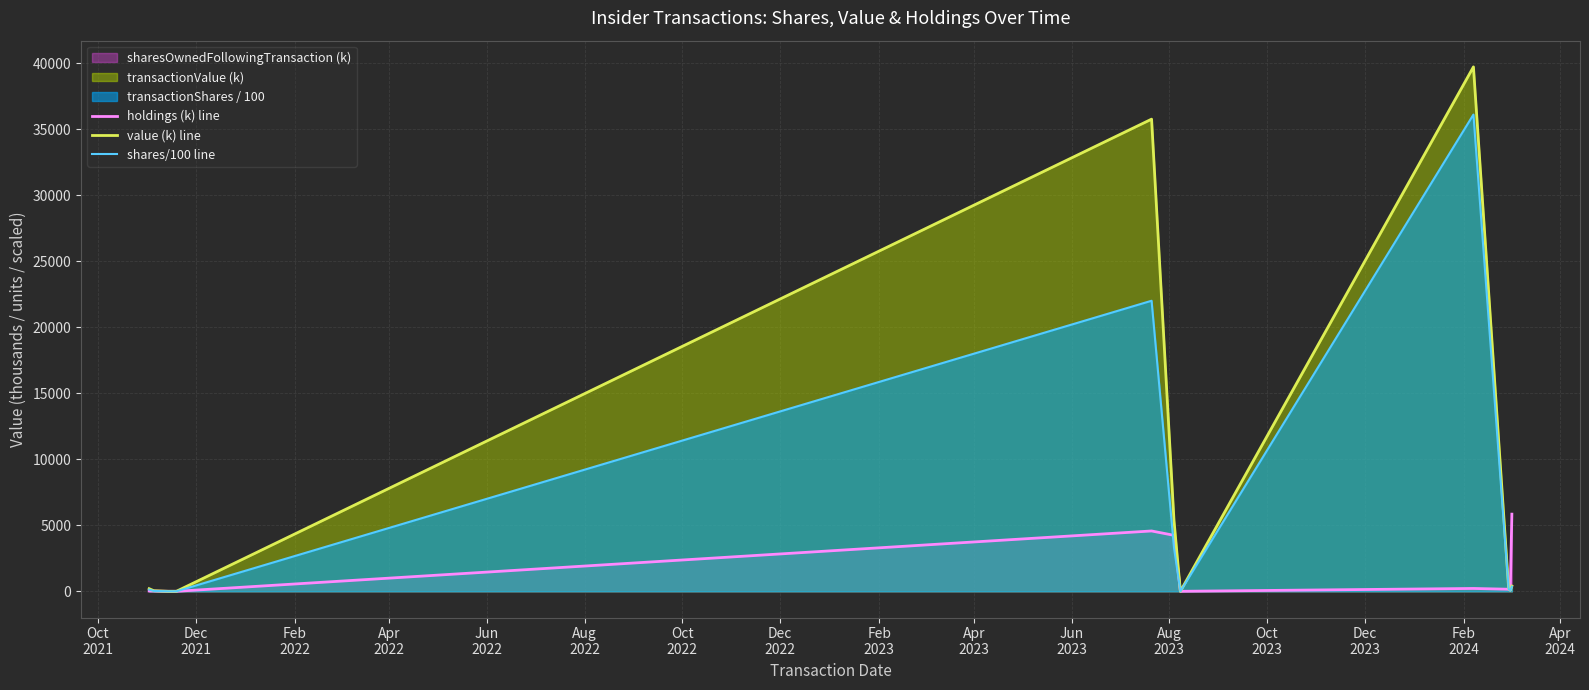

Reading left to right, transcribe all the data shown in this chart.

holdings (k) line: 22.8	20.2	0.0	0.0	4568.6	4238.6	0.0	215.4	156.6	95.1	5842.6
value (k) line: 197.5	40.8	0.0	0.0	35750.0	5362.5	0.0	39707.4	197.2	87.2	397.0
shares/100 line: 127.0	25.0	0.0	0.0	22000.0	3300.0	0.0	36097.6	172.2	74.0	349.5